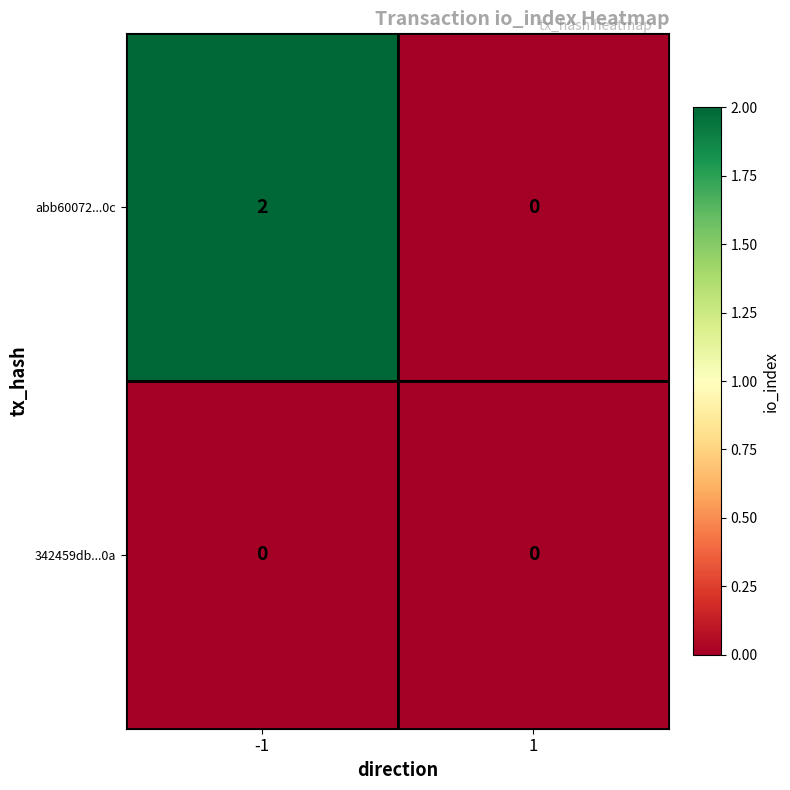

Is it true that abb60072...0c equals 3 at -1?

False